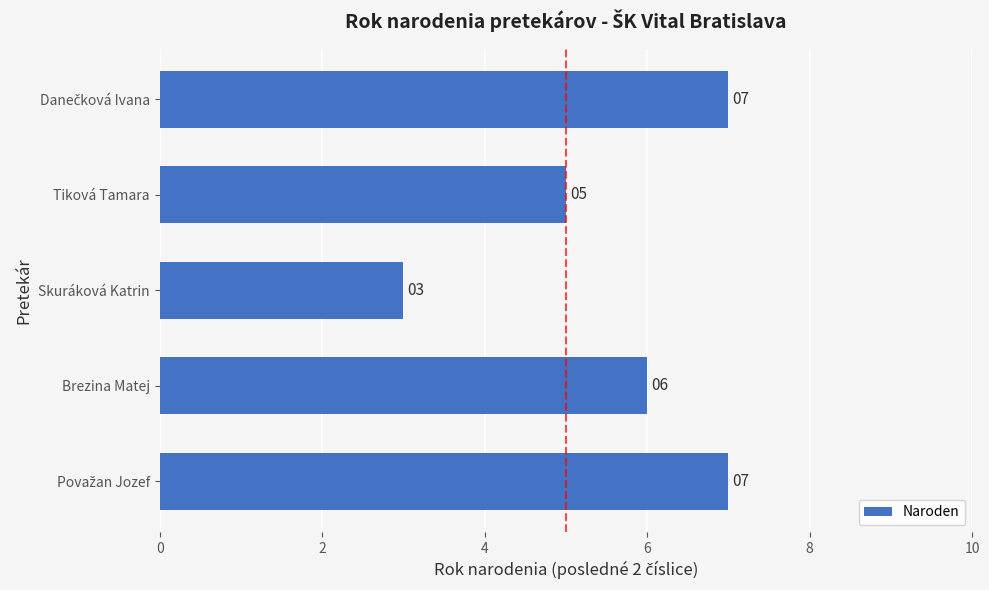

What is the difference between the second highest and second lowest values?

2